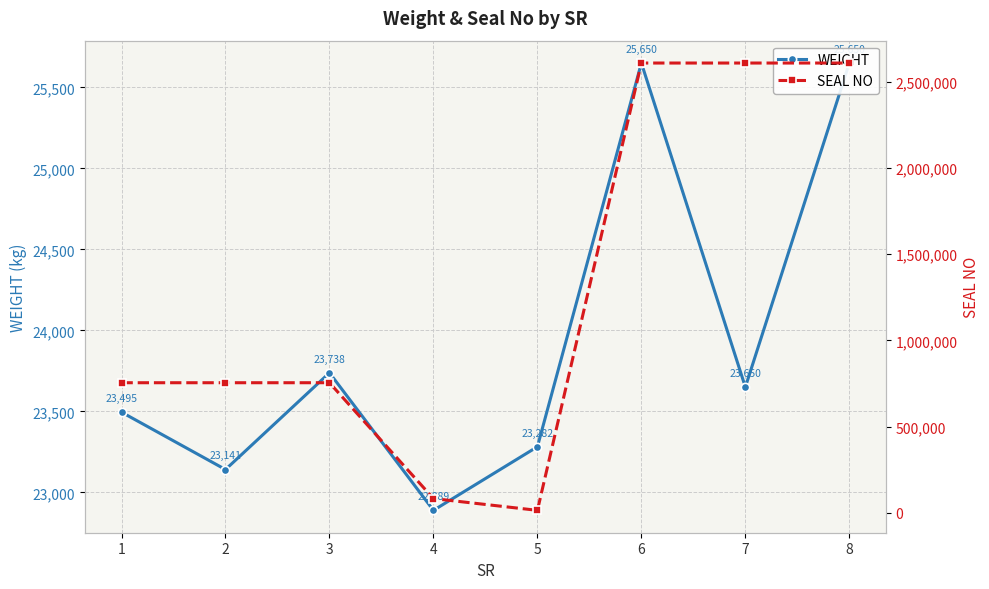

How many values in the SEAL NO series exceed 754613?

3